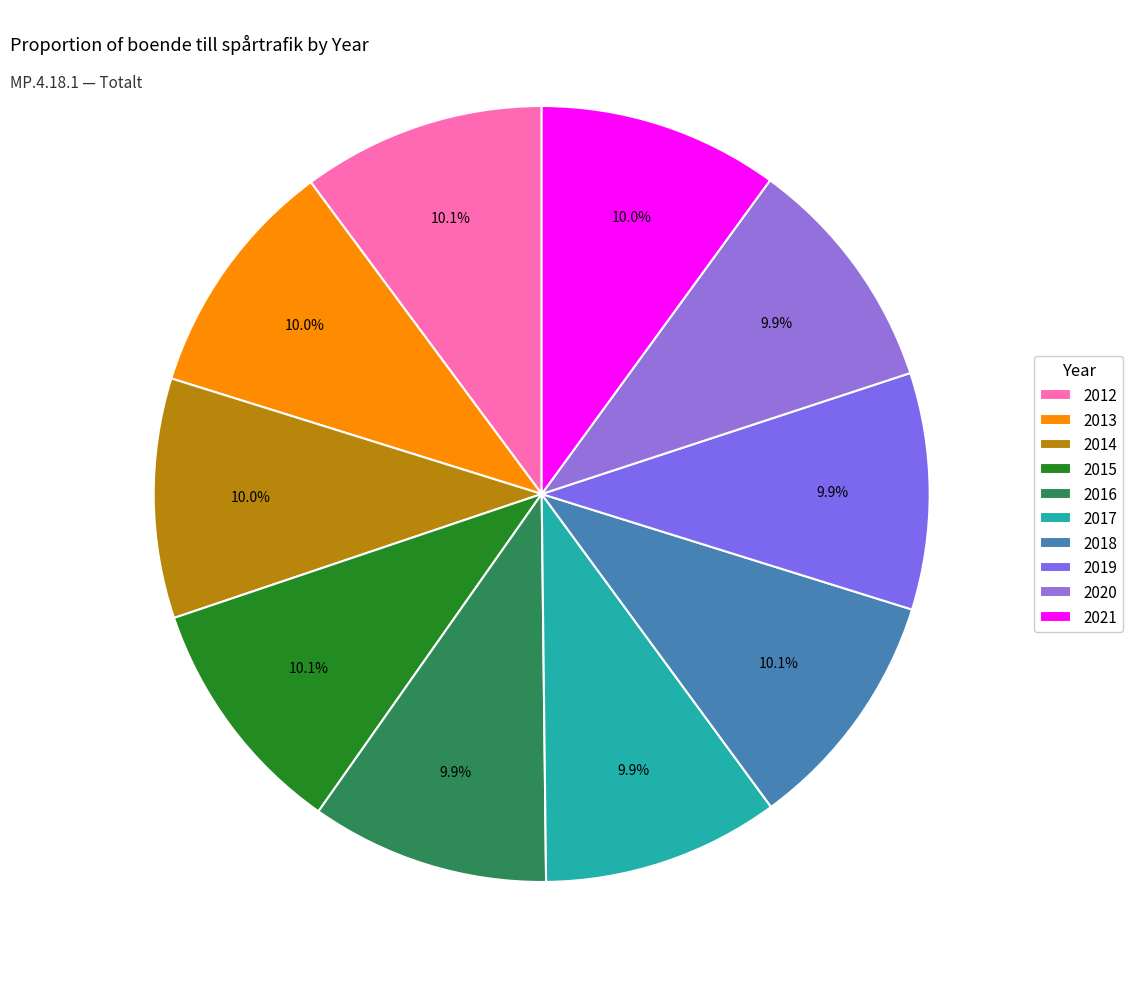

How much of the chart is everything except 2019?

90.1%